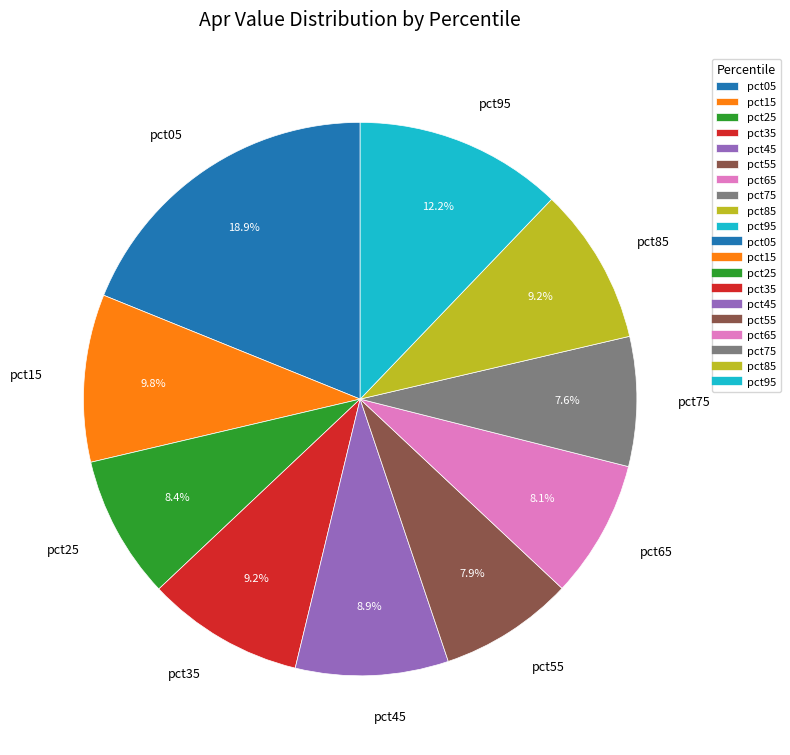

Does any single category account for the majority?

No